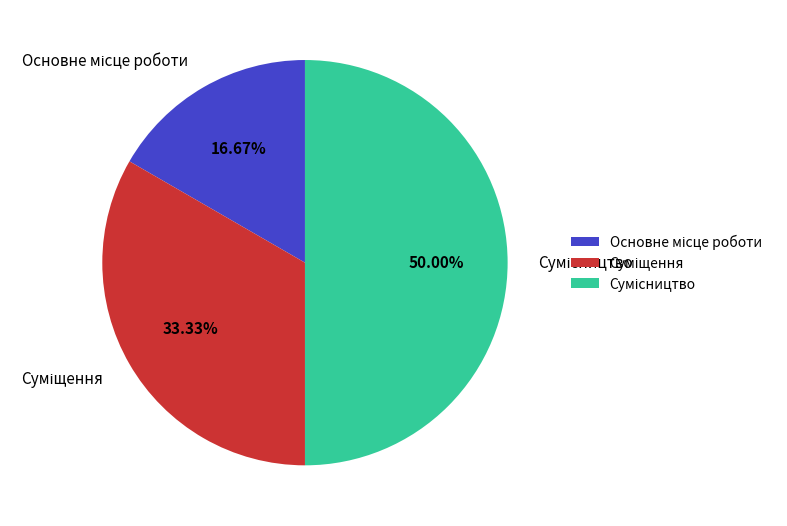

Which slice is the largest?

Сумісництво